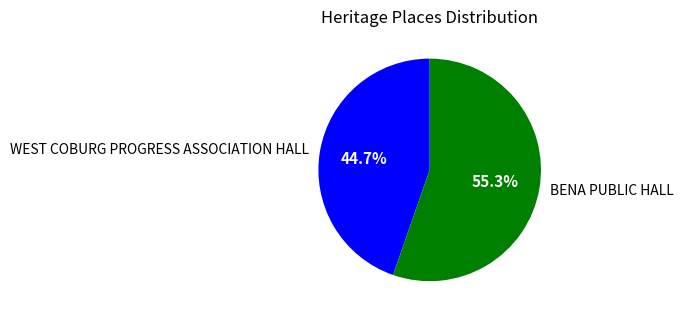

Is there any slice that represents more than half of the pie?

Yes